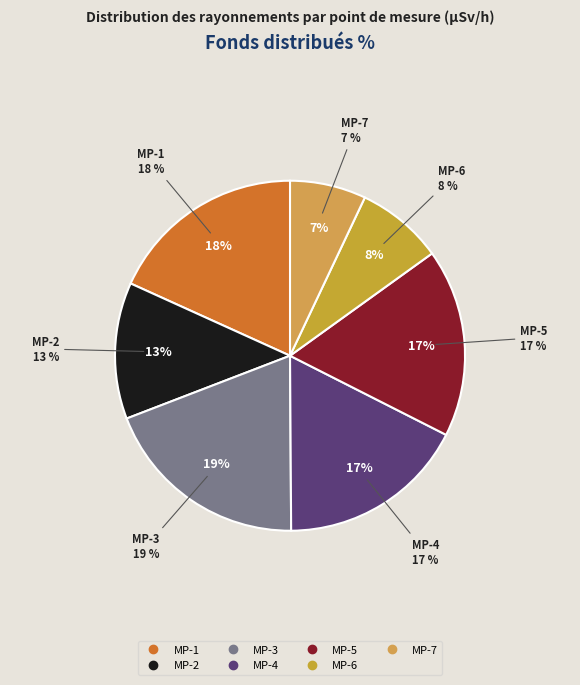

To the nearest percent, what percentage of the pie is MP-7?

7%